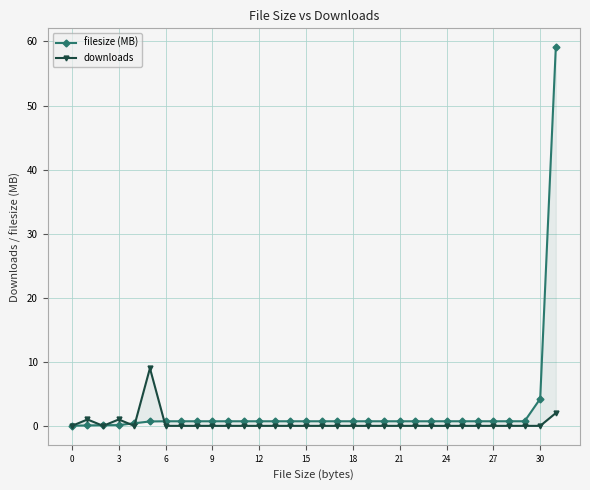

At how many categories does at least one series exceed 34?

1